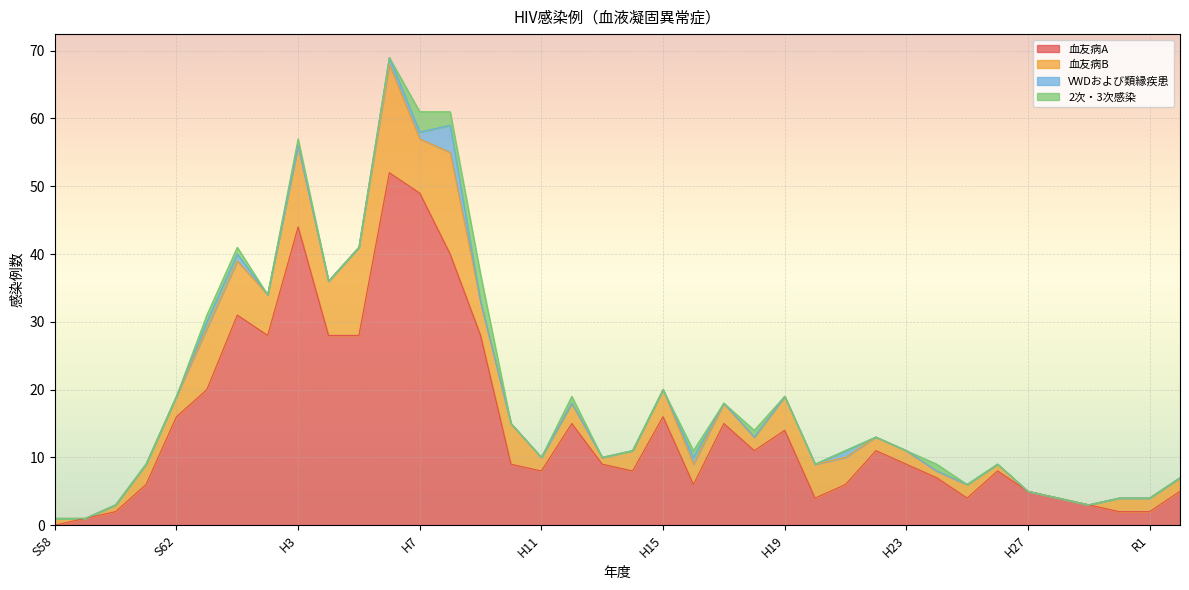

Reading left to right, transcribe all the data shown in this chart.

血友病A: 0	1	2	6	16	20	31	28	44	28	28	52	49	40	28	9	8	15	9	8	16	6	15	11	14	4	6	11	9	7	4	8	5	4	3	2	2	5
血友病B: 1	0	1	3	3	9	8	6	12	8	13	16	8	15	5	6	2	3	1	3	4	3	3	2	5	5	4	2	2	1	2	1	0	0	0	2	2	2
VWDおよび類縁疾患: 0	0	0	0	0	1	1	0	0	0	0	1	1	4	0	0	0	0	0	0	0	1	0	0	0	0	1	0	0	0	0	0	0	0	0	0	0	0
2次・3次感染: 0	0	0	0	0	1	1	0	1	0	0	0	3	2	4	0	0	1	0	0	0	1	0	1	0	0	0	0	0	1	0	0	0	0	0	0	0	0